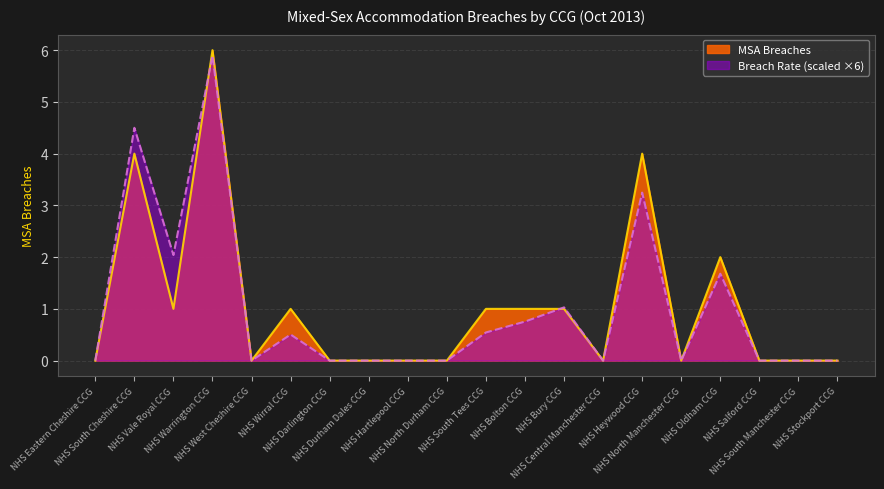

What is the difference between the maximum and minimum values in the Breach Rate series?

5.9